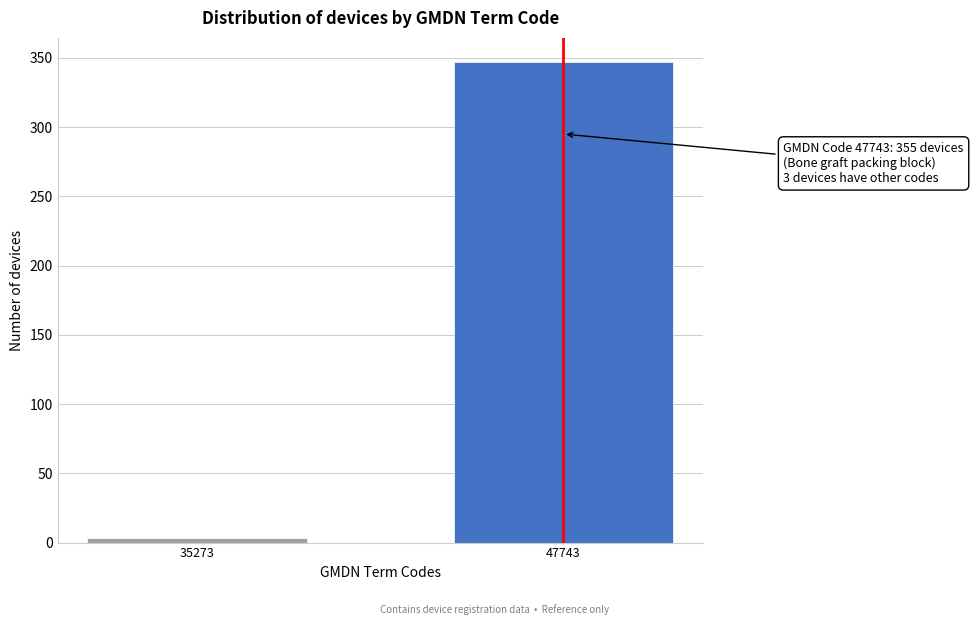

Reading left to right, transcribe all the data shown in this chart.

3	347